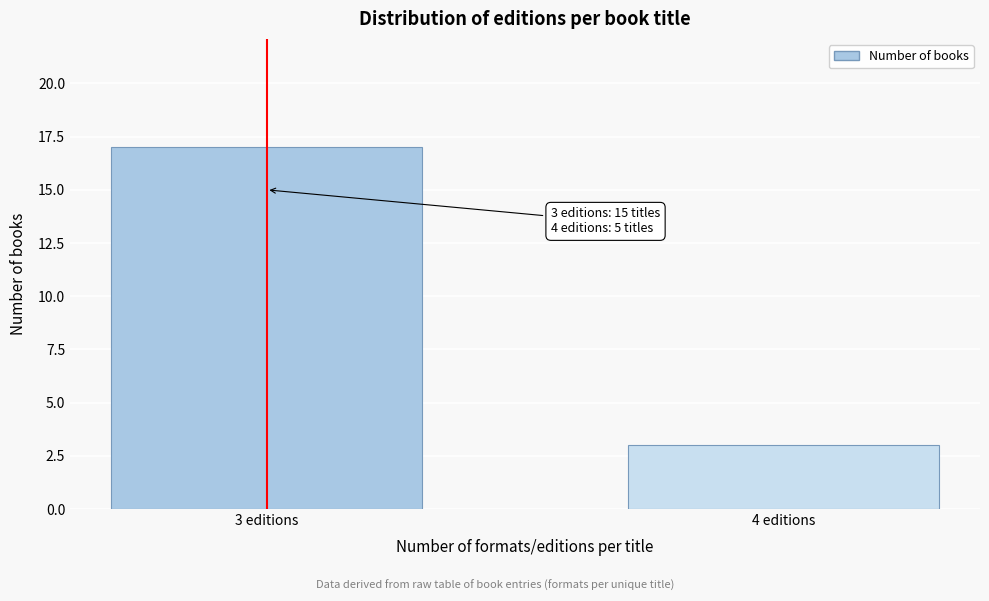

Reading right to left, transcribe all the data shown in this chart.

4 editions=3	3 editions=17